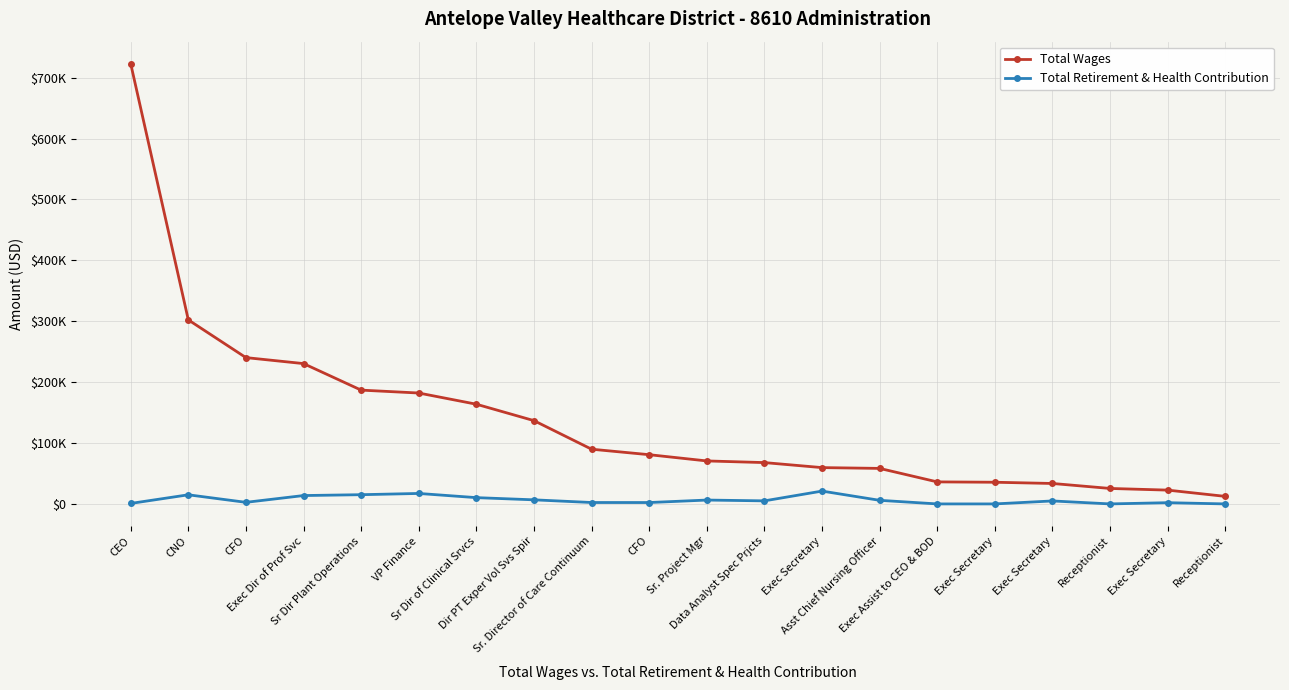

What is the minimum value for Total Wages?

12388